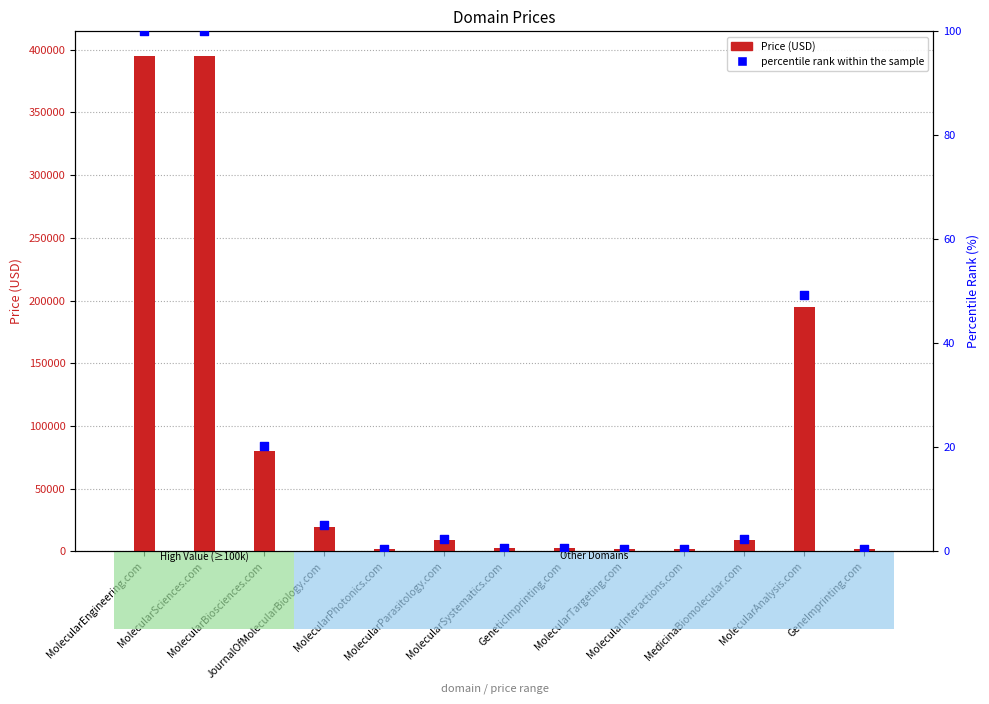

At which category is the sum across all series the highest?

MolecularEngineering.com